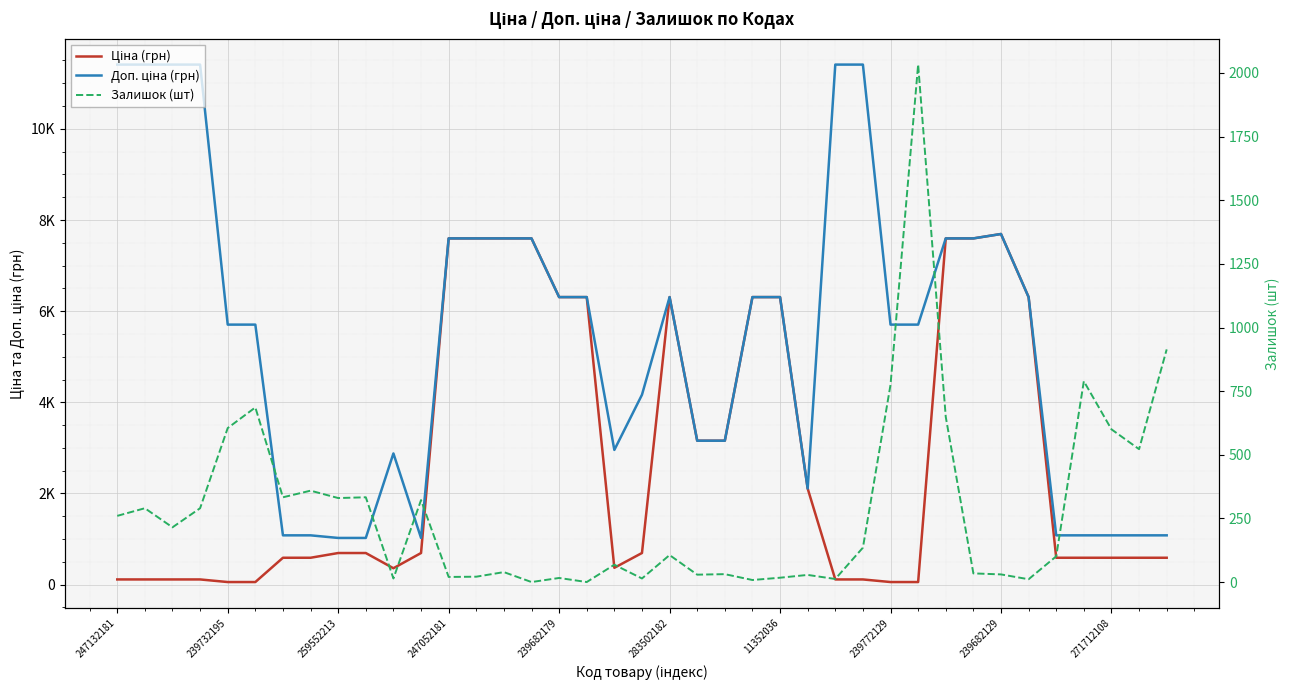

At which category is the sum across all series the highest?

30